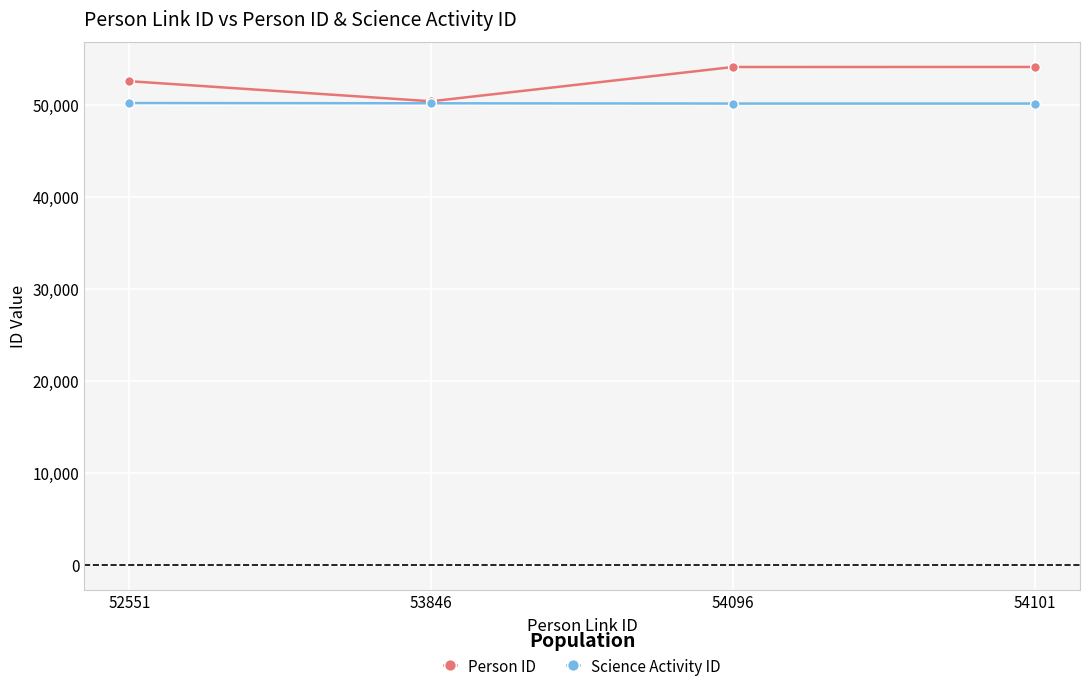

Rank the series at 54096 from lowest to highest value.

Science Activity ID, Person ID